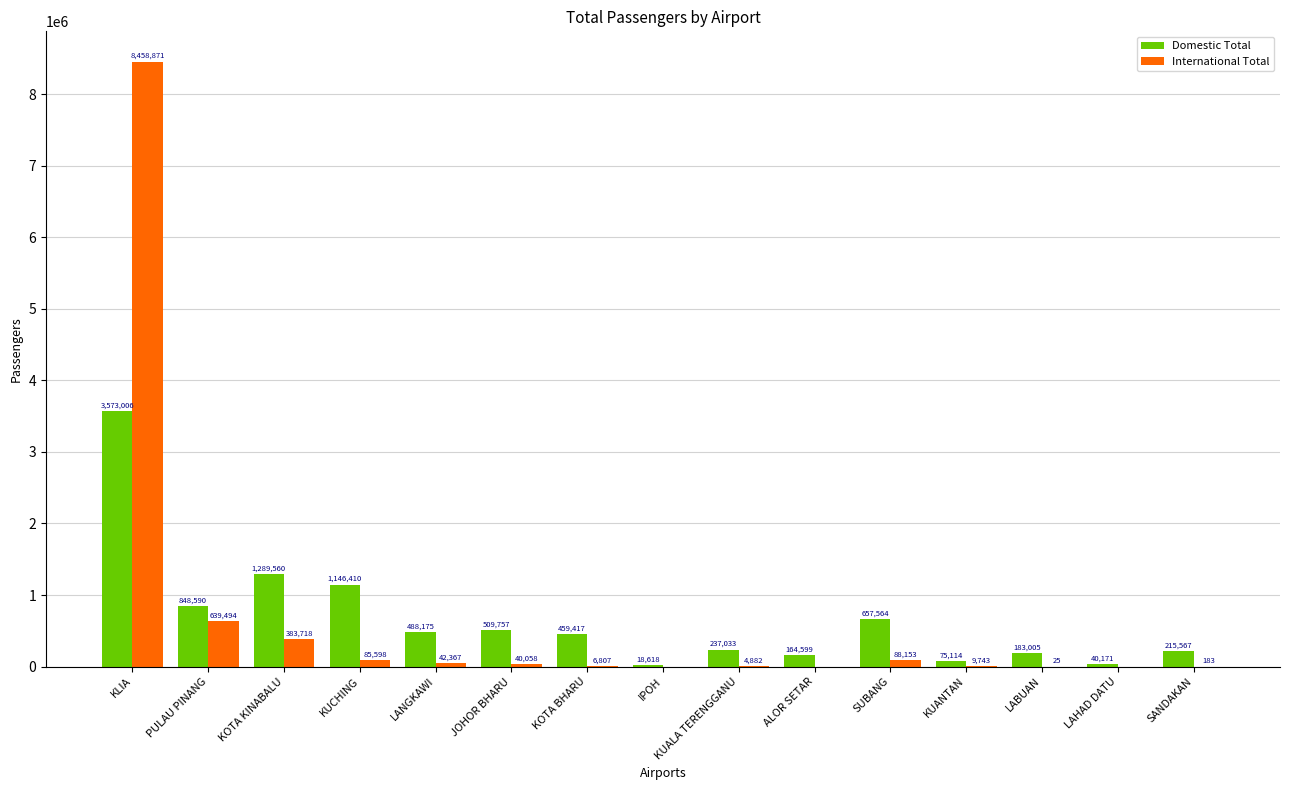

What is the average value of the Domestic Total series?

660439